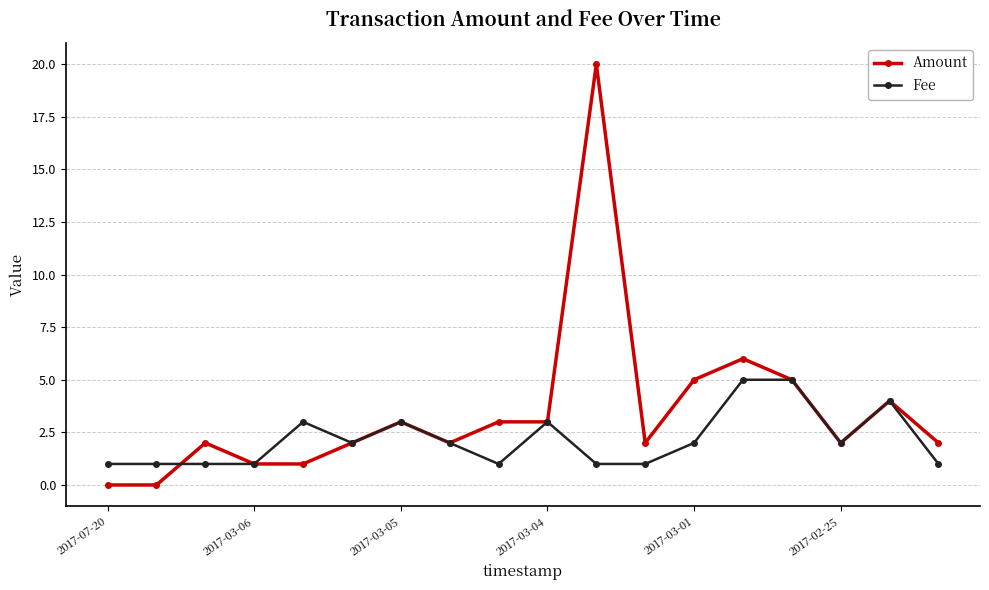

Which series has the widest spread of values?

Amount